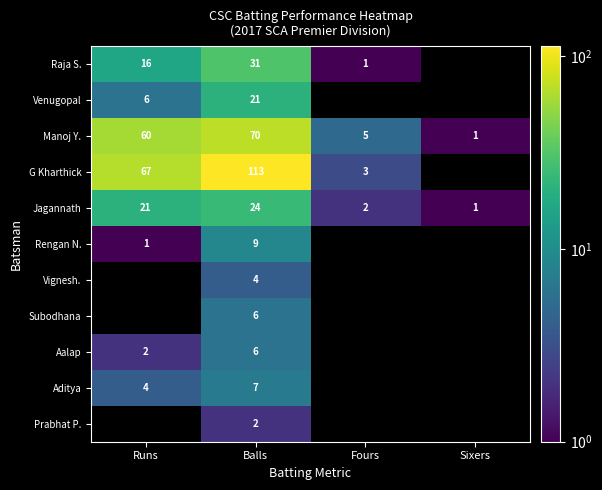

At which label is Manoj Y. closest to 35?

Runs